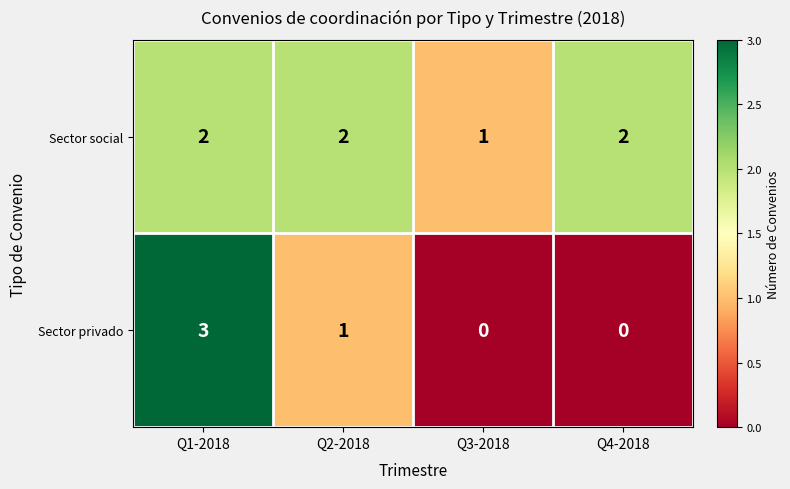

What is the sum of all Sector privado values?

4